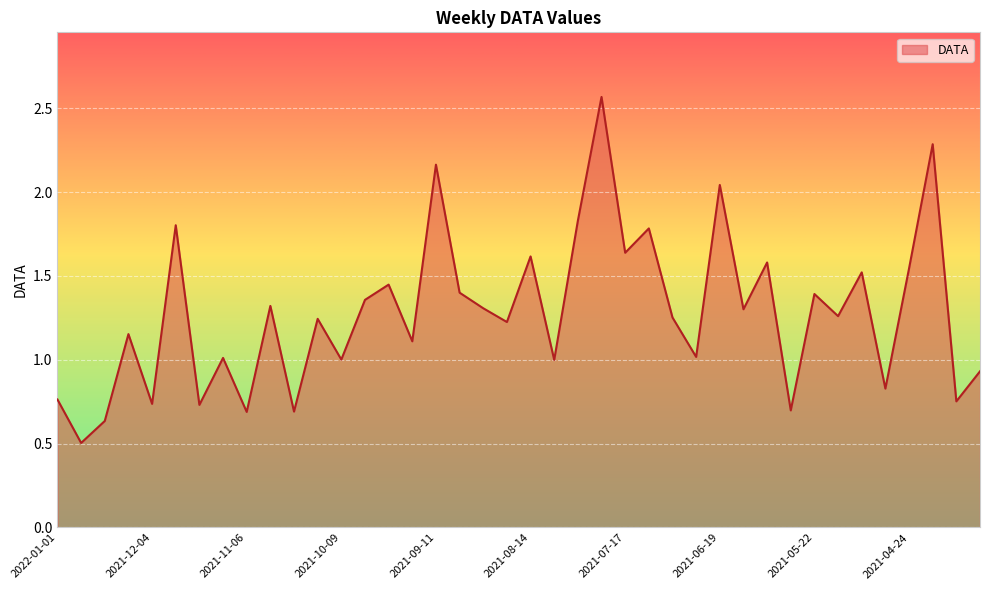

How many interior local peaks (higher than both neighbors) does the data have?

15